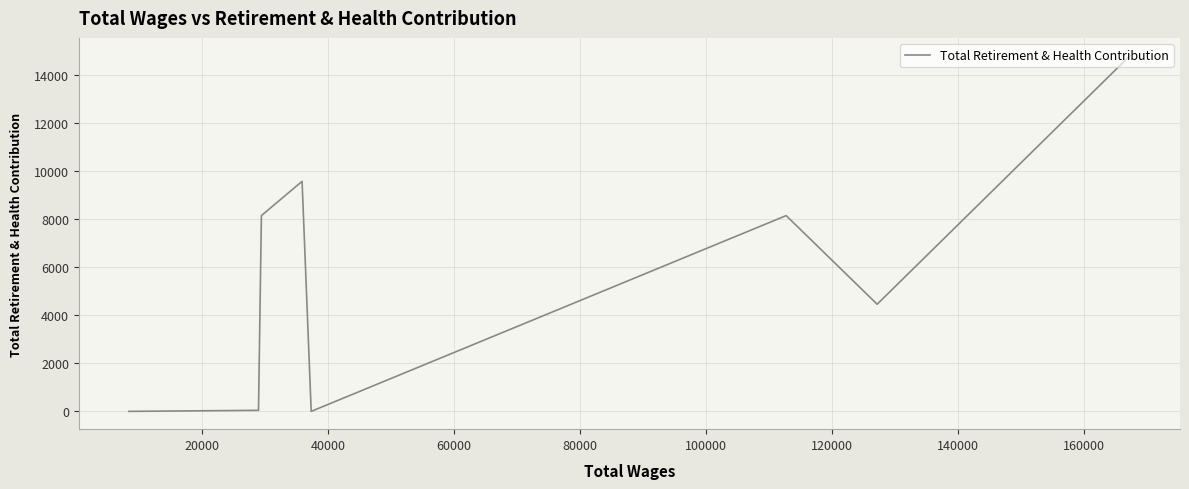

How many points are higher than both their immediate neighbors (excluding endpoints)?

2